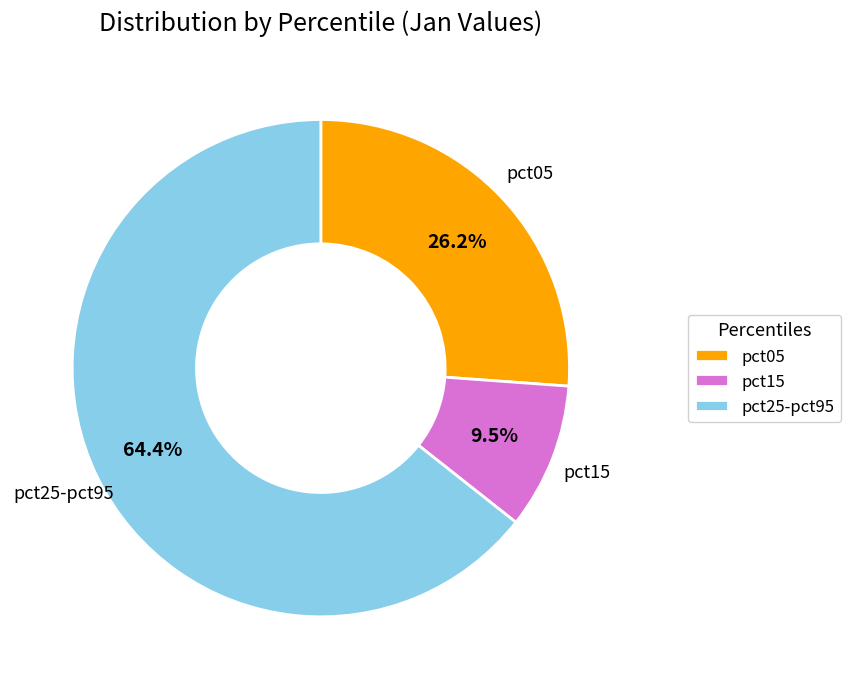

Rank the categories by value from highest to lowest.

pct25-pct95, pct05, pct15